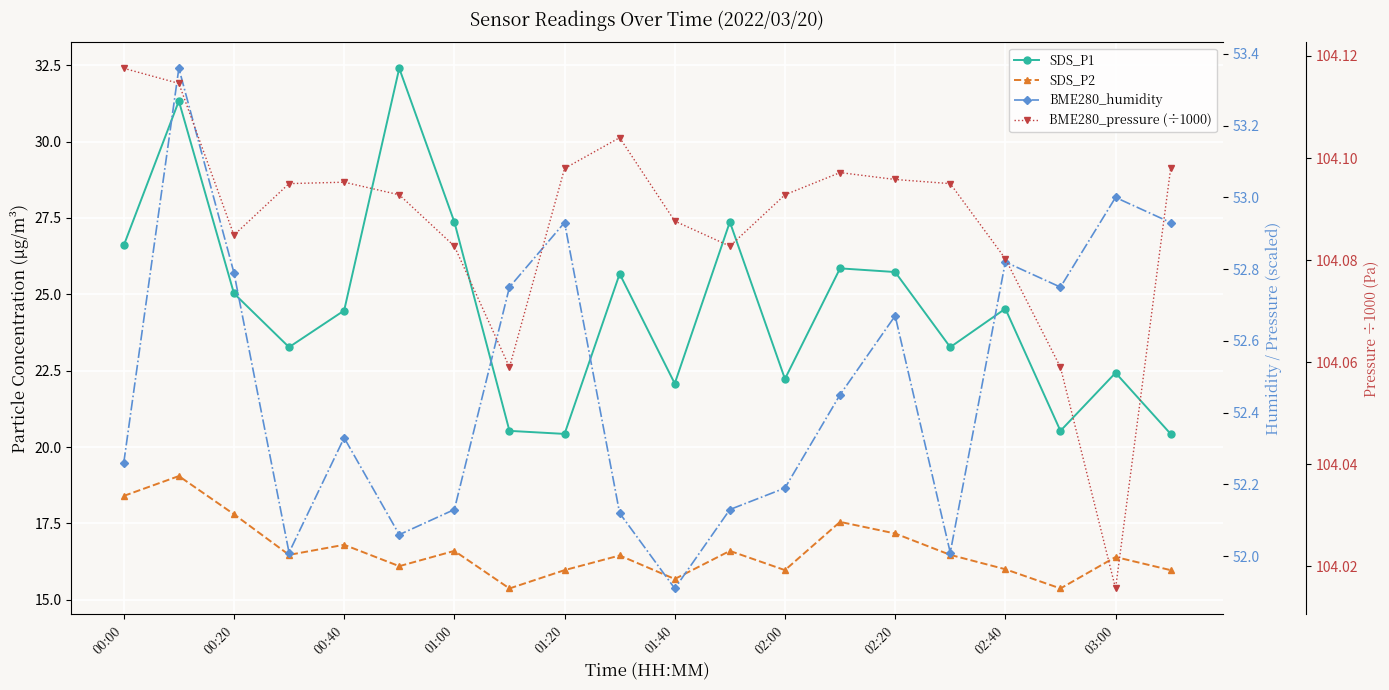

What is the sum of the BME280_pressure (÷1000) values at 01:00 and 17?

208.2